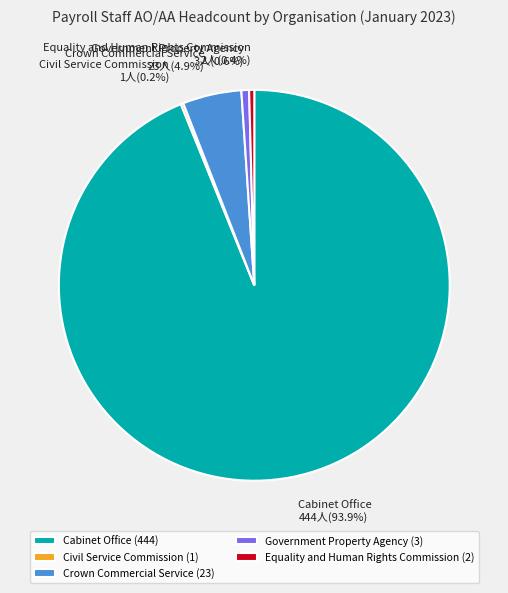

True or false: Cabinet Office accounts for 94% of the total.

True